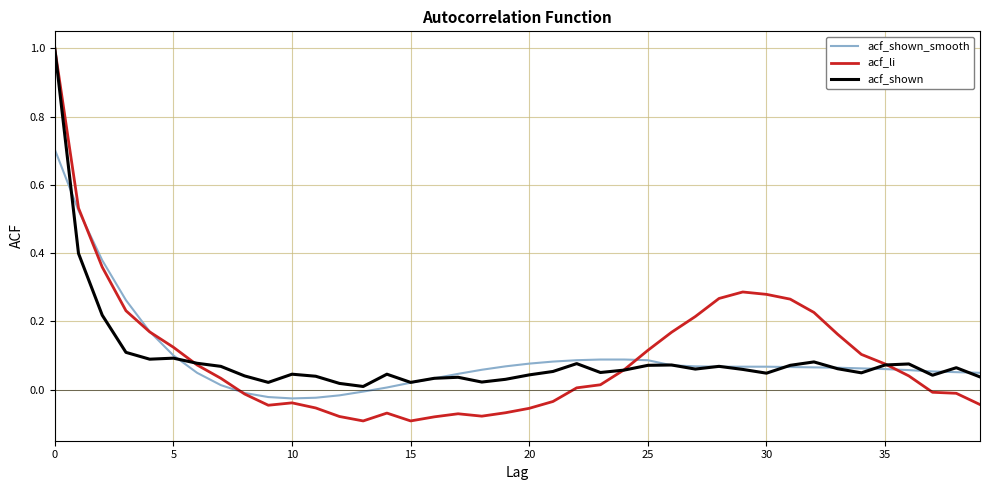

Which series ends up on top after the final intersection of acf_li and acf_shown_smooth?

acf_shown_smooth